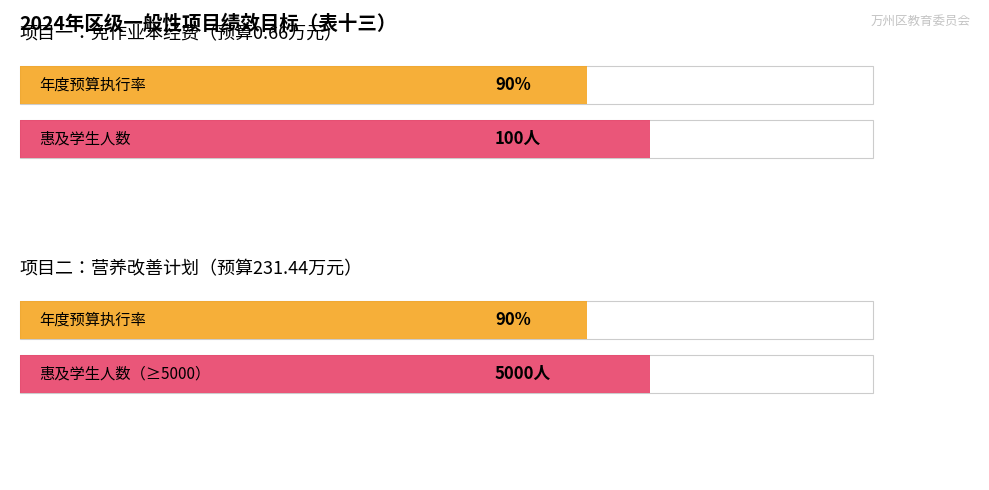

Which category has the highest value across all series?

营养改善计划